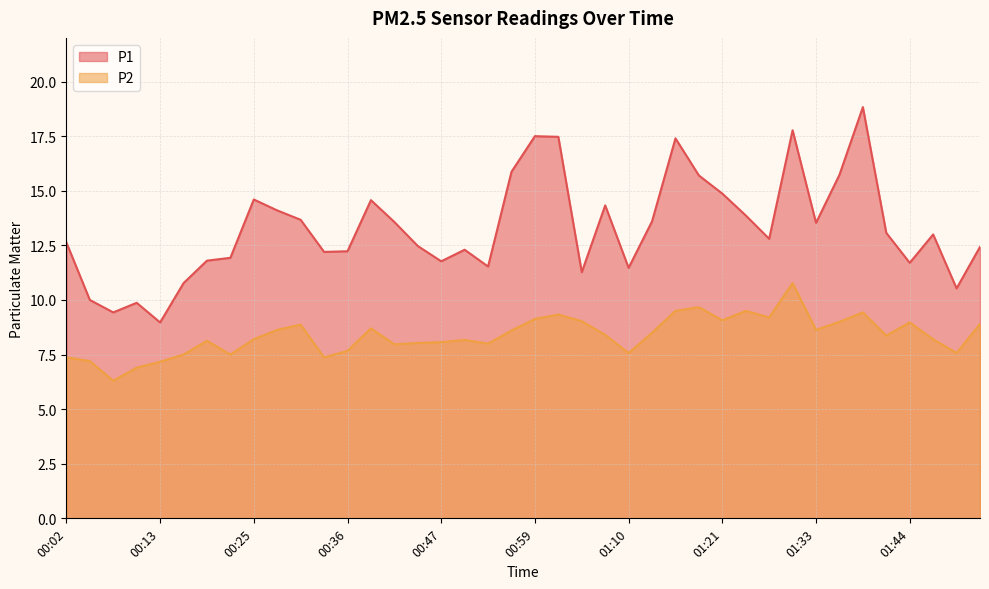

How many interior local peaks does the P2 series have?

10